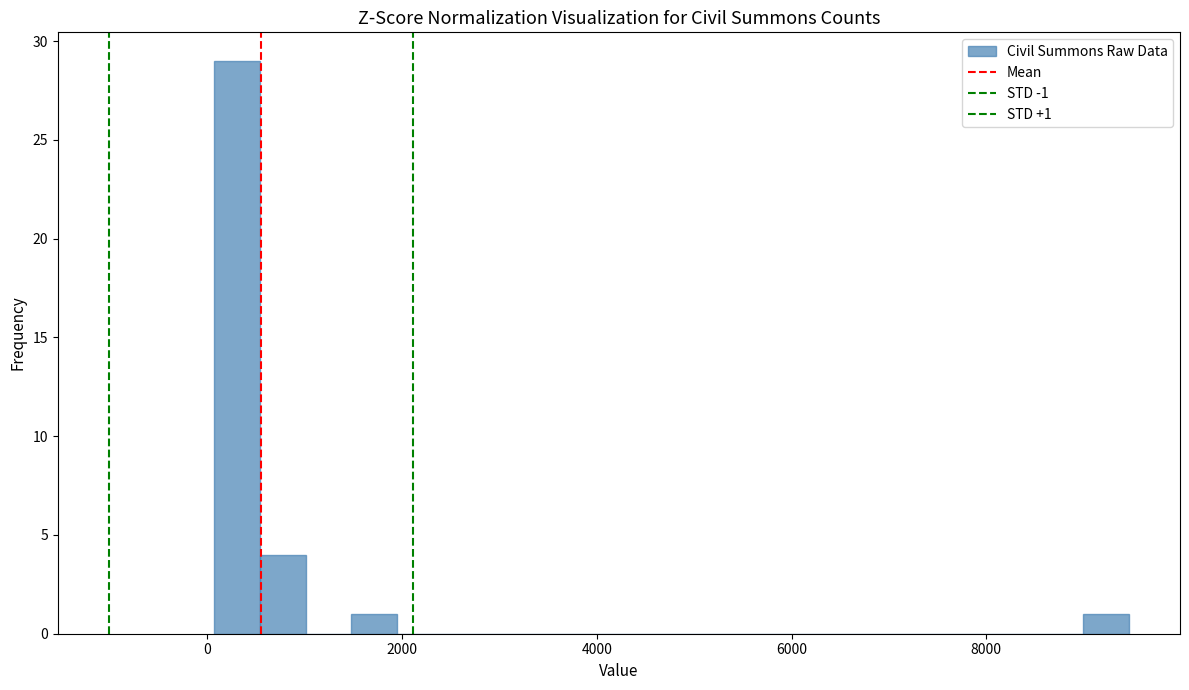

Read against the x-axis, roughly where is the centre of the tallest bar?

400